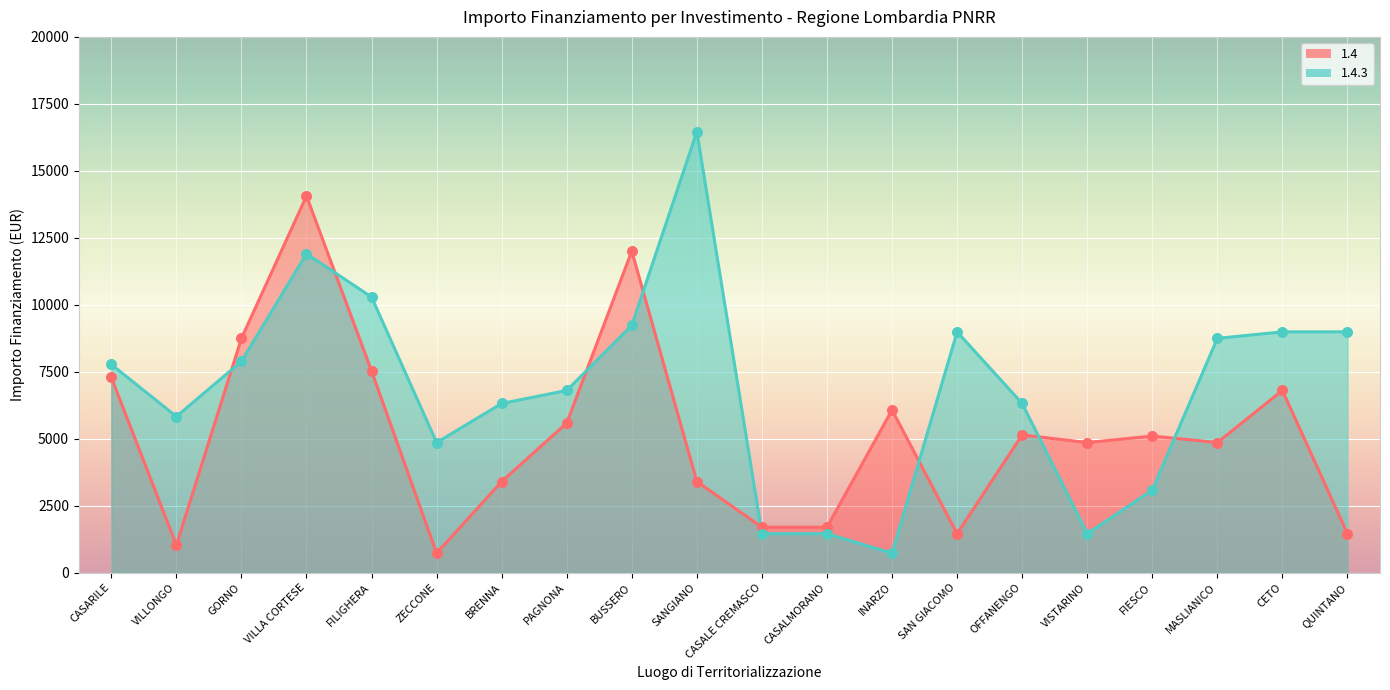

Which series reaches the maximum Y coordinate?

1.4.3